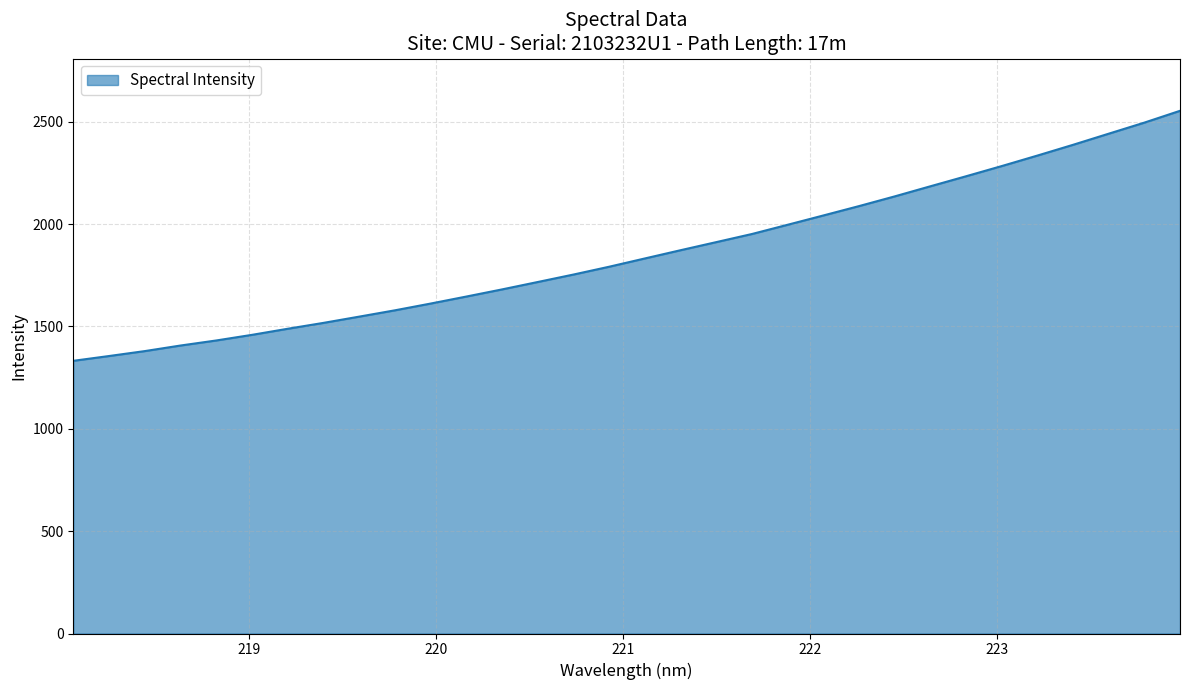

What is the difference between the maximum and minimum values?

1221.5